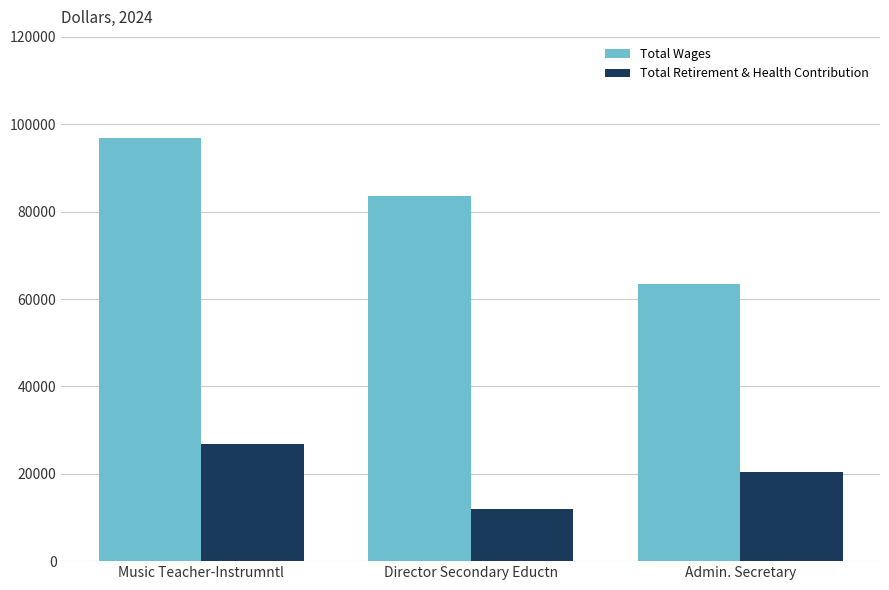

Where does the Total Wages series first go above 83582?

Music Teacher-Instrumntl